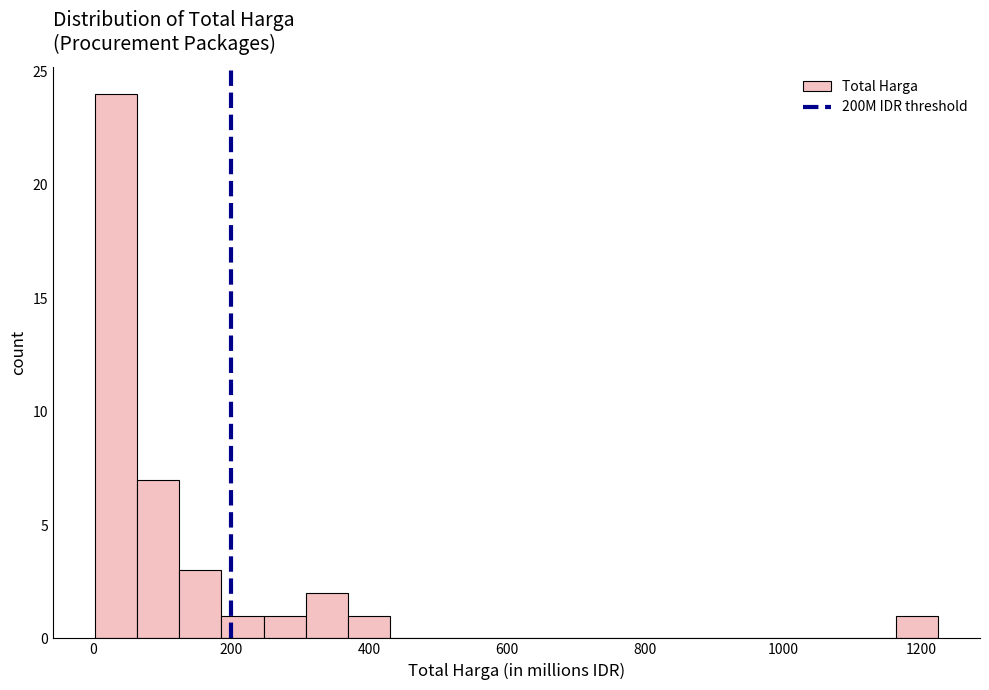

Around what value on the x-axis is the tallest bar? Give the approximate position of its centre, as read against the axis.

40